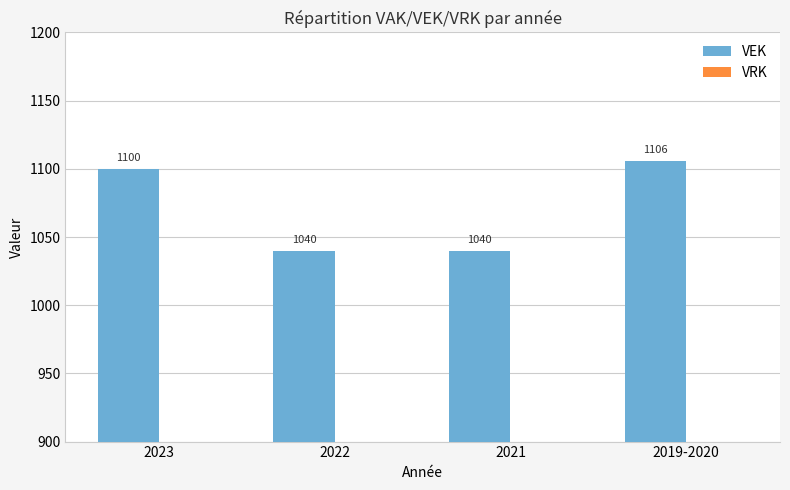

What value does the data have at 2019-2020?

1106